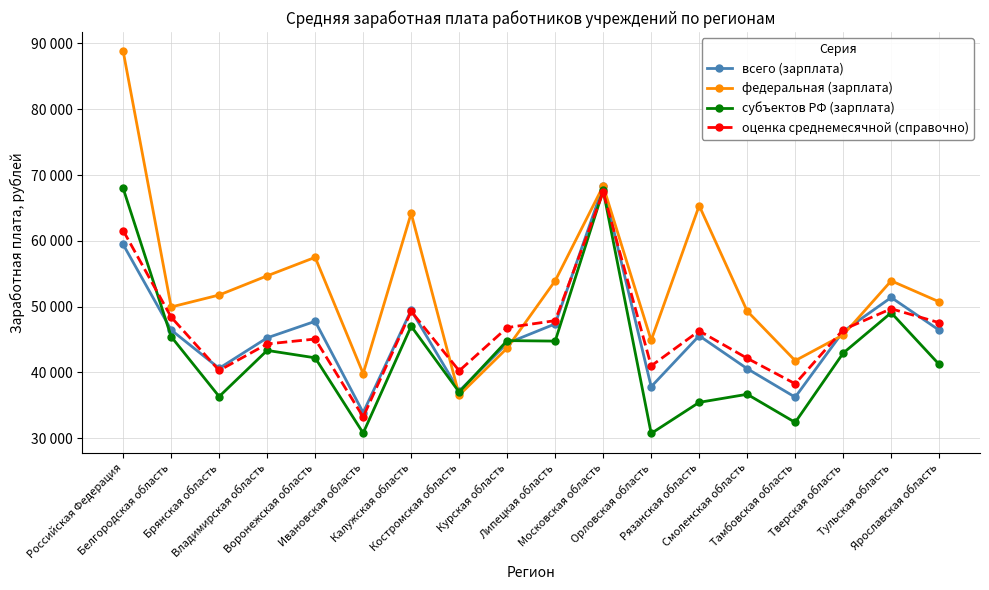

What is the label of the 10th point from the left?

Липецкая область